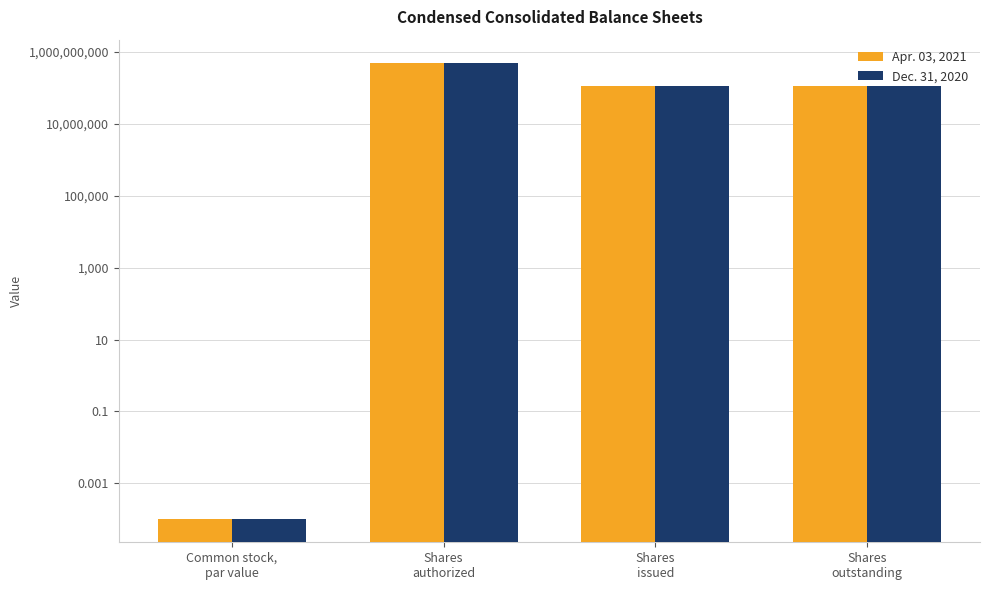

Reading right to left, what are all the values shown in this chart?

Apr. 03, 2021: 109673709.0	109673709.0	500000000.0	0.0
Dec. 31, 2020: 109673709.0	109673709.0	500000000.0	0.0